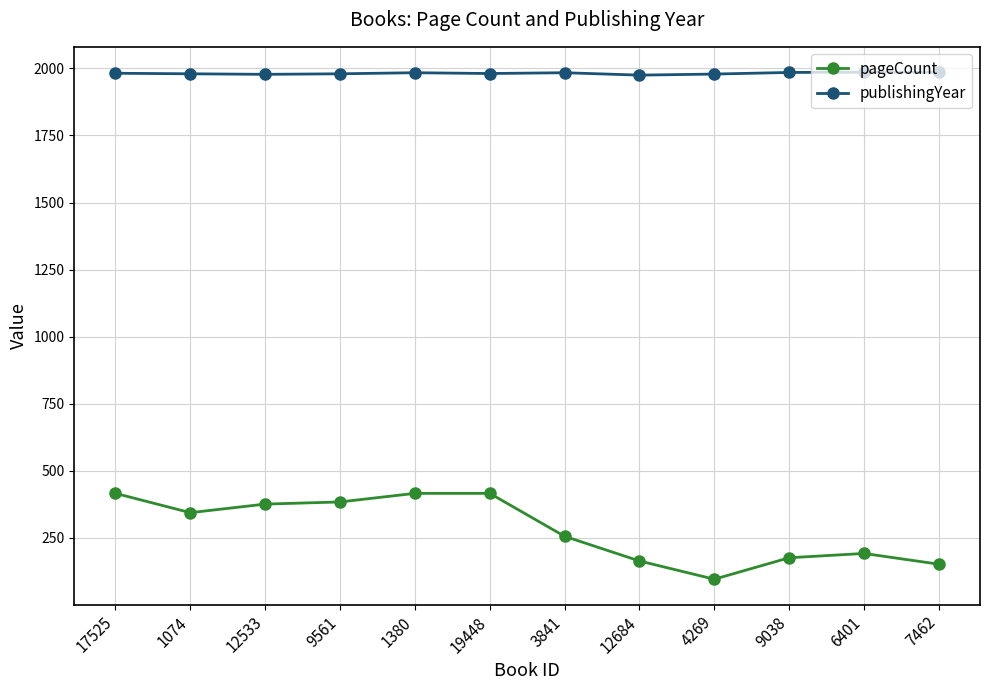

At which label is pageCount closest to 256?

3841